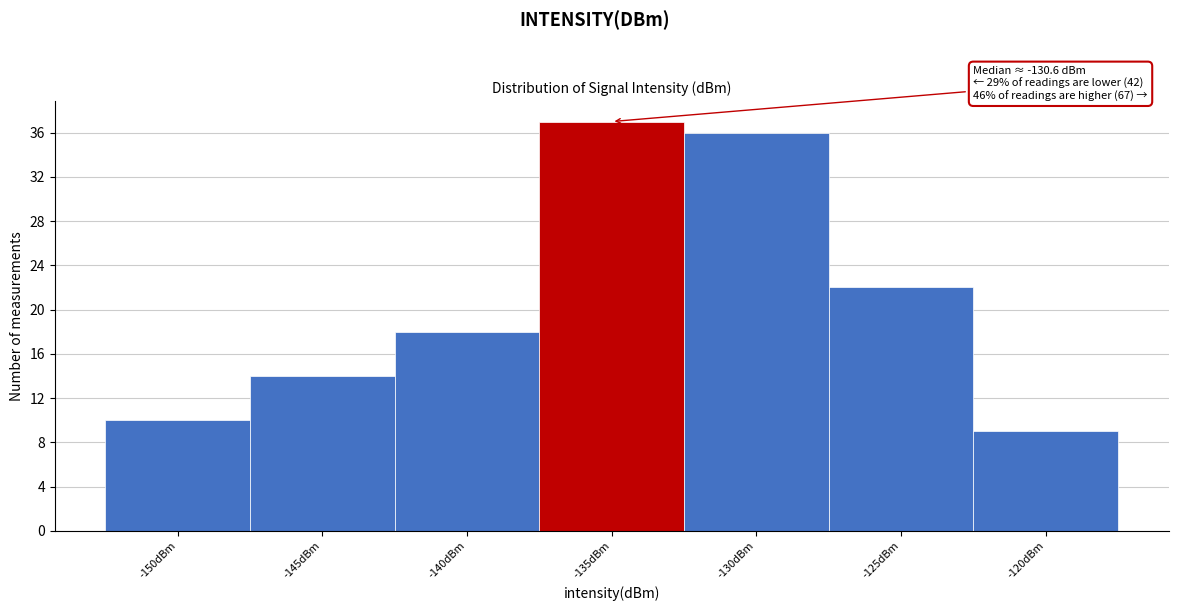

Reading left to right, list all the values displayed in this chart.

10	14	18	37	36	22	9